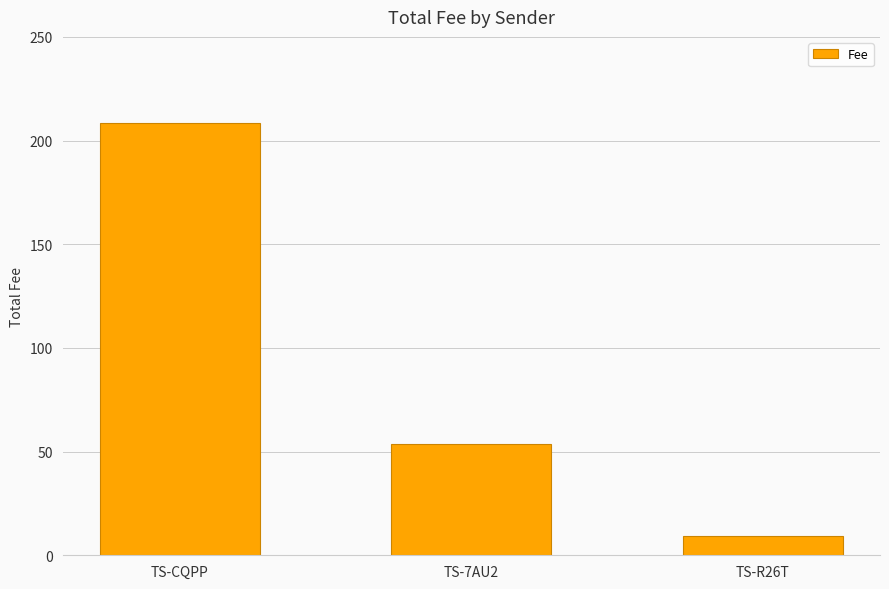

What is the average value?

90.5